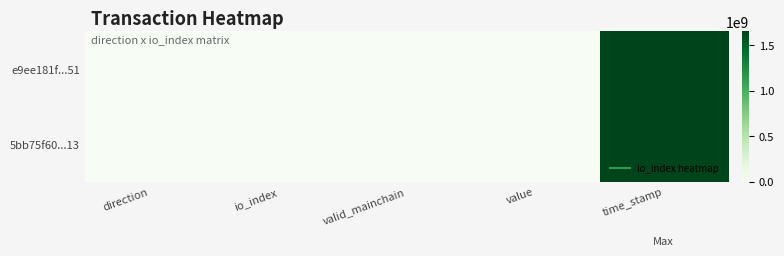

What is the total value across all series at value?

0.3